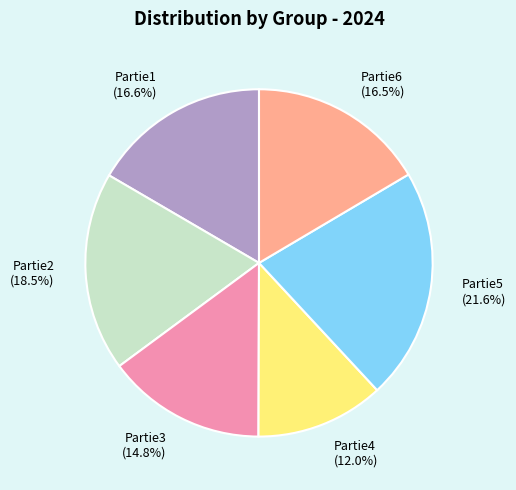

Which slice is the smallest?

Partie4 (12.0%)